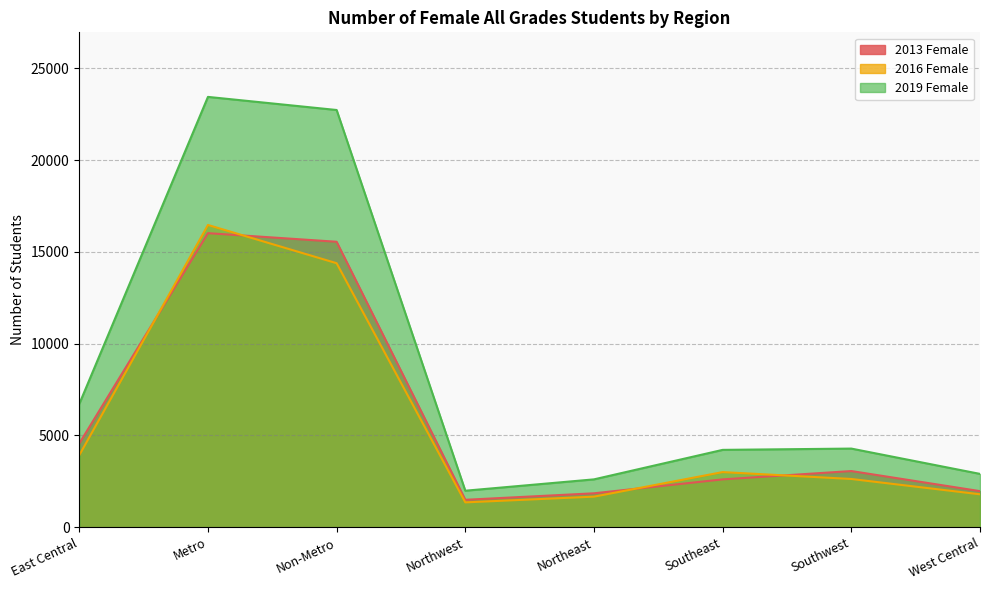

The 2013 Female series shows 3062 at Southwest. True or false?

True